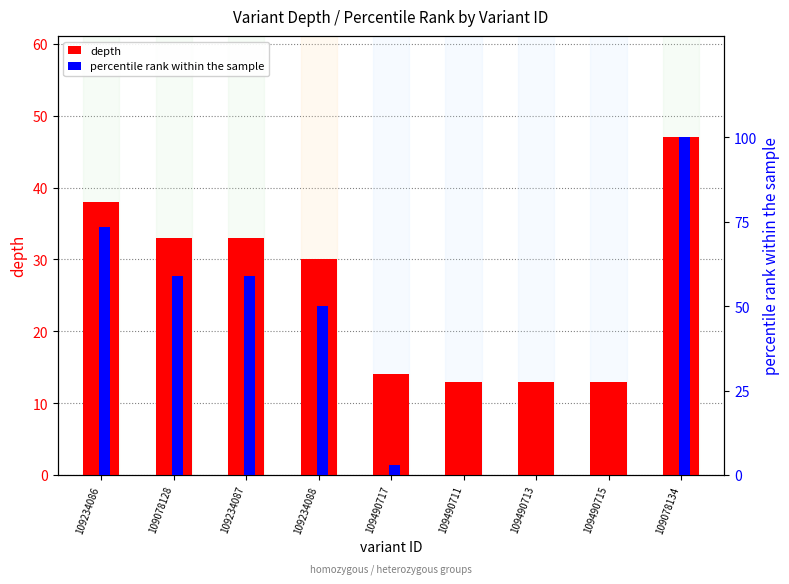

At which label does depth first exceed 30?

109234086